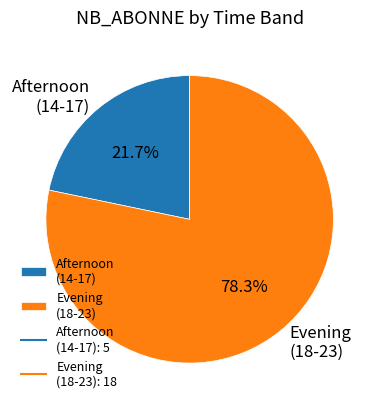

Which slice is the largest?

Evening (18-23)